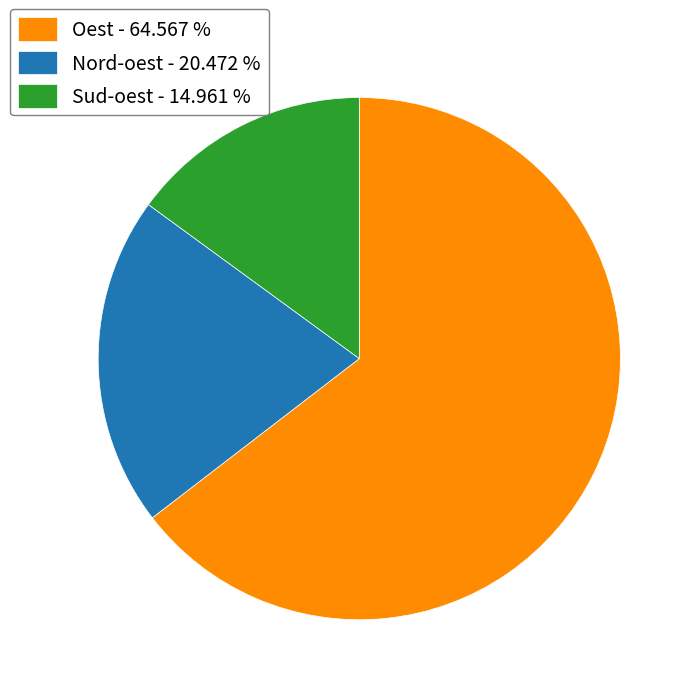

Approximately how many times larger is the value at Nord-oest - 20.472 % compared to Oest - 64.567 %?

0.3